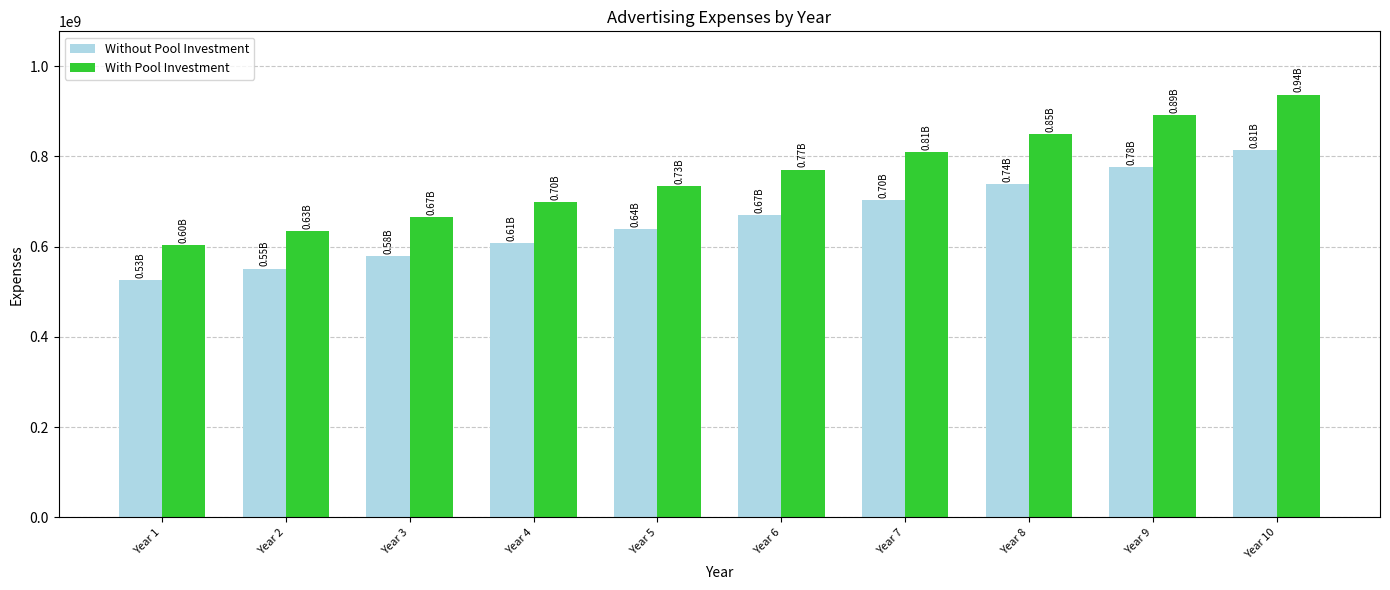

How many distinct data groups are displayed?

2